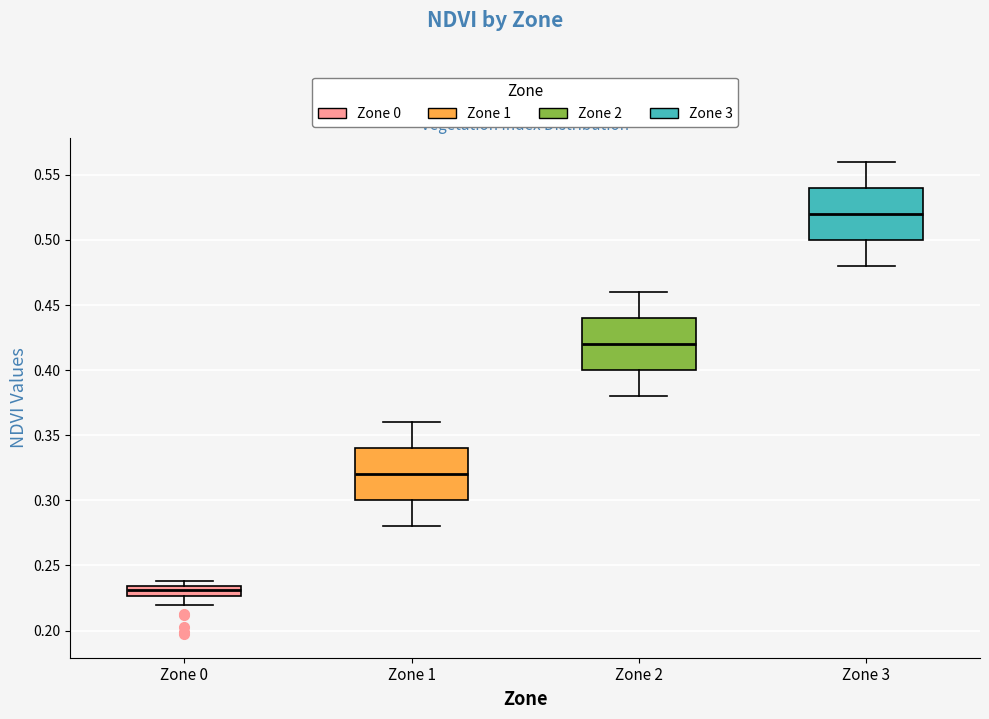

Reading left to right, transcribe this box plot: for each box, give where its median line is, the range the box spans, and where its two whiskers end, as read against the y-axis. The values are not printed on the chart, so give them approximately, as read against the axis.

Zone 0: median 0.230, box 0.225 to 0.235, whiskers 0.220 to 0.240
Zone 1: median 0.320, box 0.300 to 0.340, whiskers 0.280 to 0.360
Zone 2: median 0.420, box 0.400 to 0.440, whiskers 0.380 to 0.460
Zone 3: median 0.520, box 0.500 to 0.540, whiskers 0.480 to 0.560